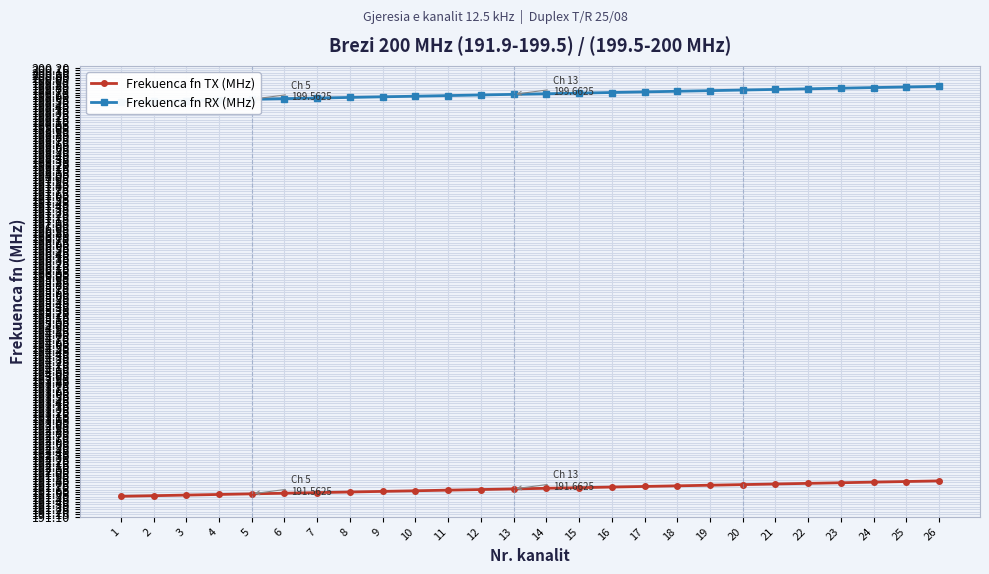

At how many categories does at least one series exceed 195?

26